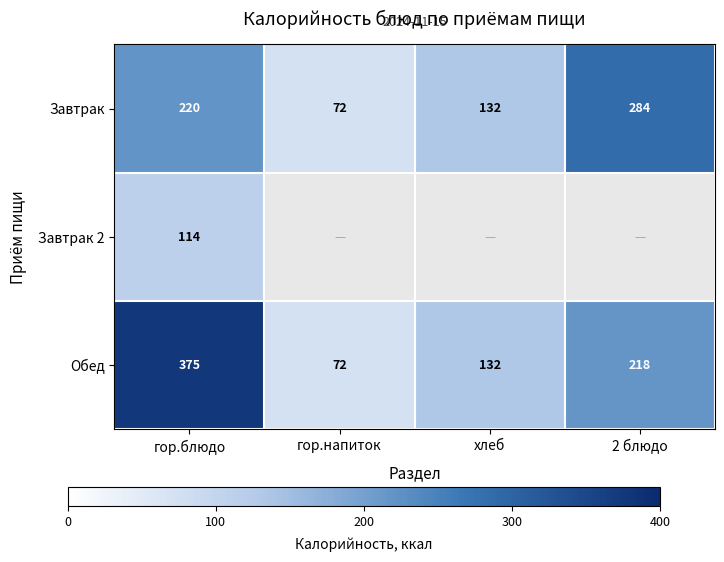

What is the difference between the highest and lowest values at гор.блюдо?

261